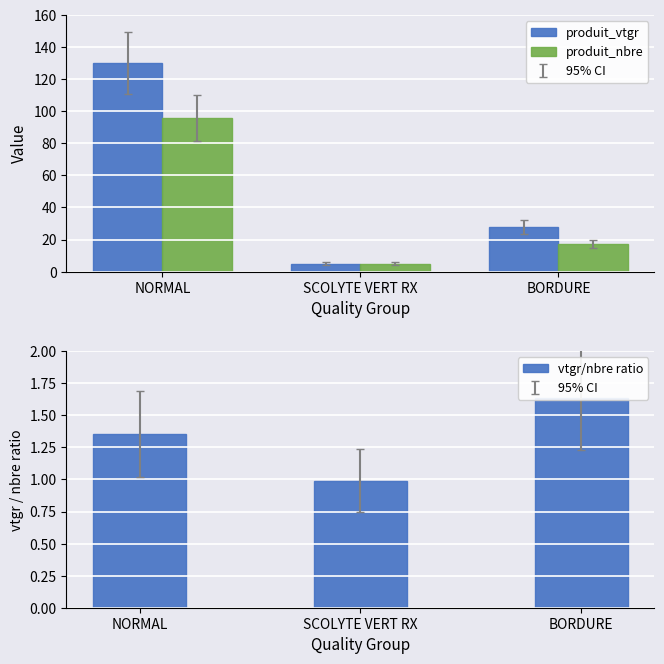

How many series are shown in this chart?

3